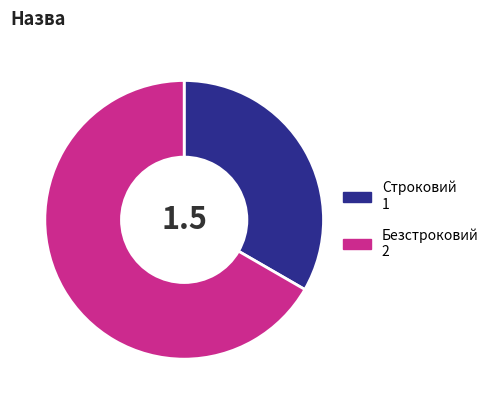

What is the smallest slice in the pie chart?

Строковий